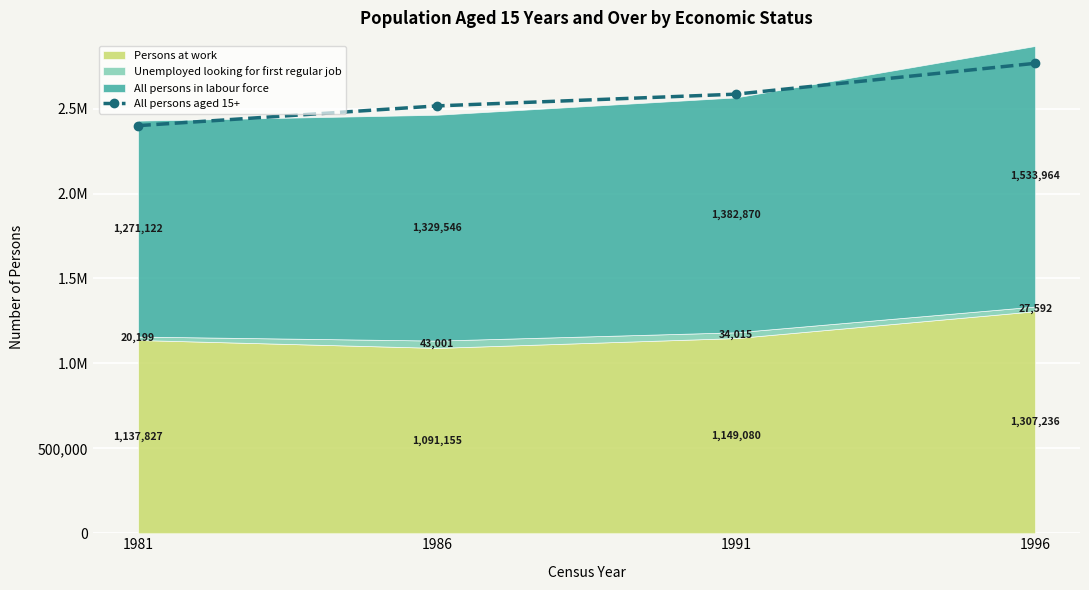

Reading left to right, what are all the values shown in this chart?

2399676	2515942	2585145	2766663